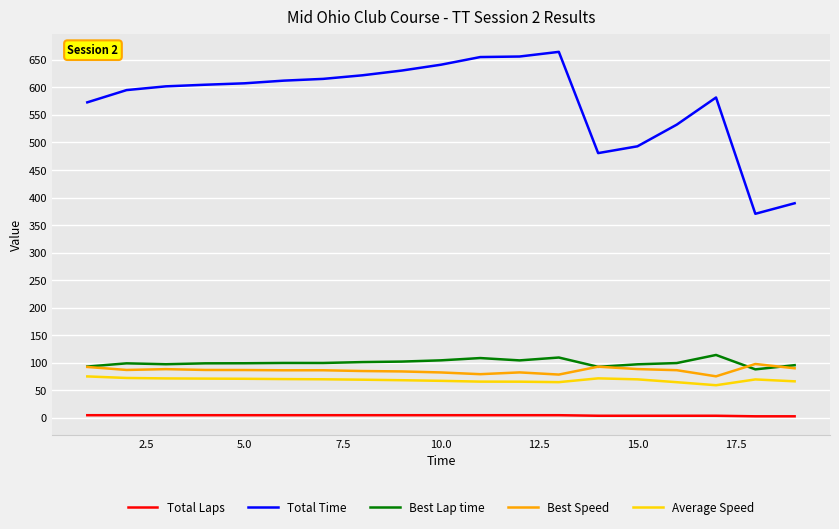

True or false: Total Laps and Best Speed intersect in this chart.

False